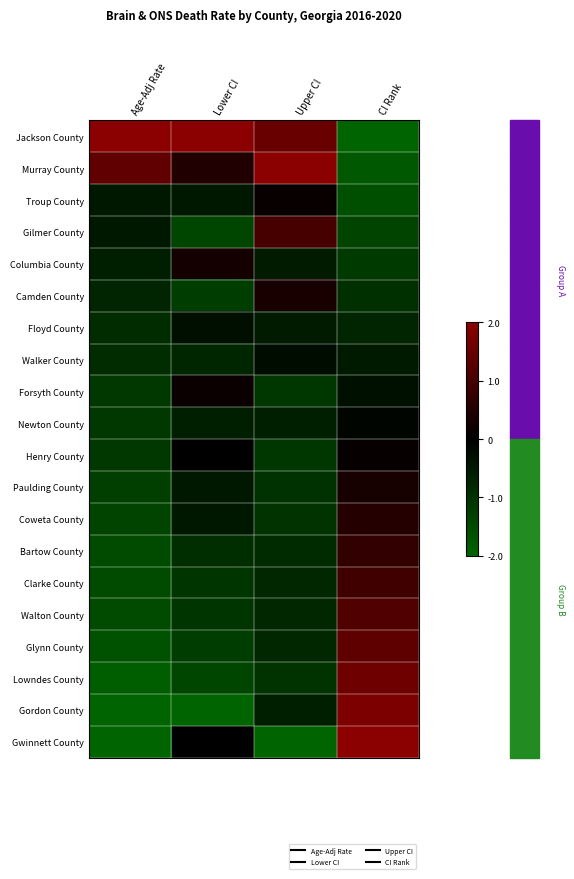

What is the difference between the highest and lowest values at CI Rank?

4.0